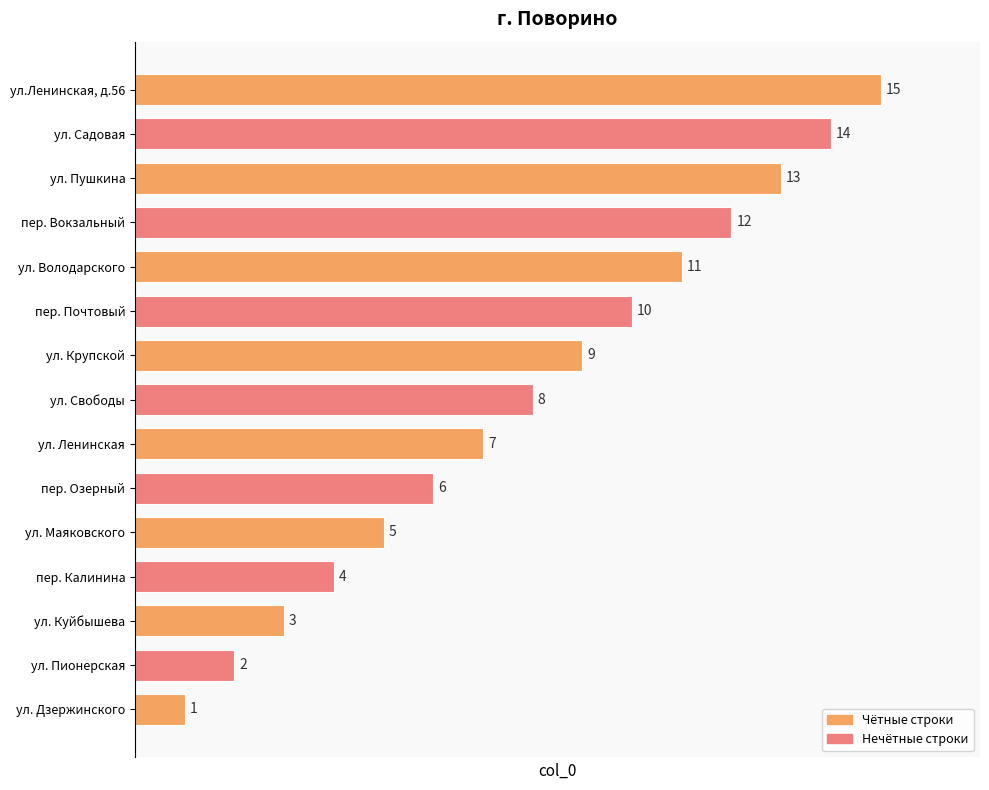

What is the difference between the maximum and second lowest values?

13